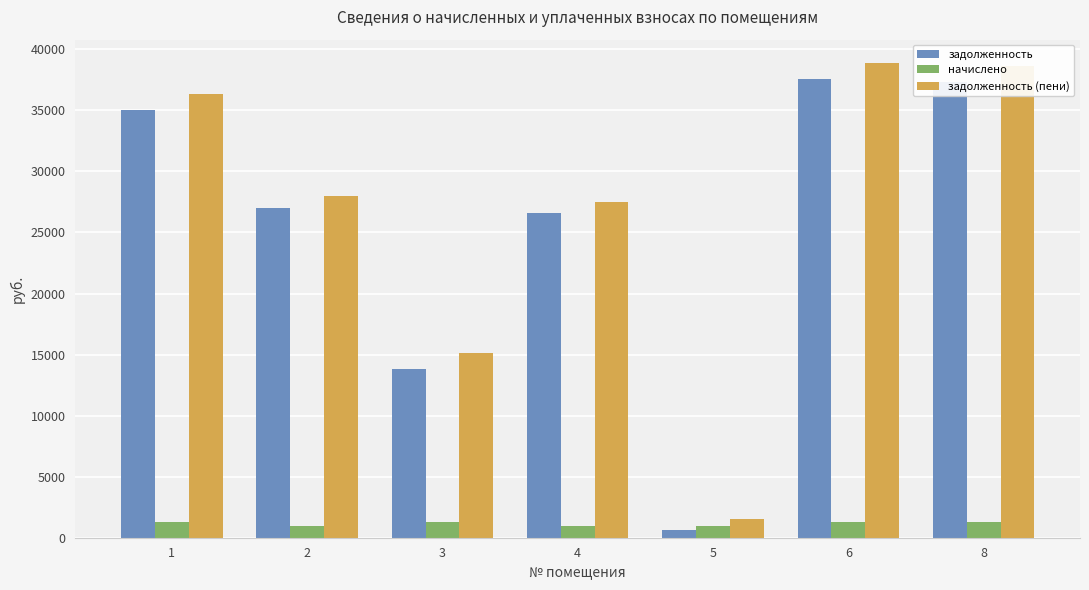

Count the number of data series in this chart.

3